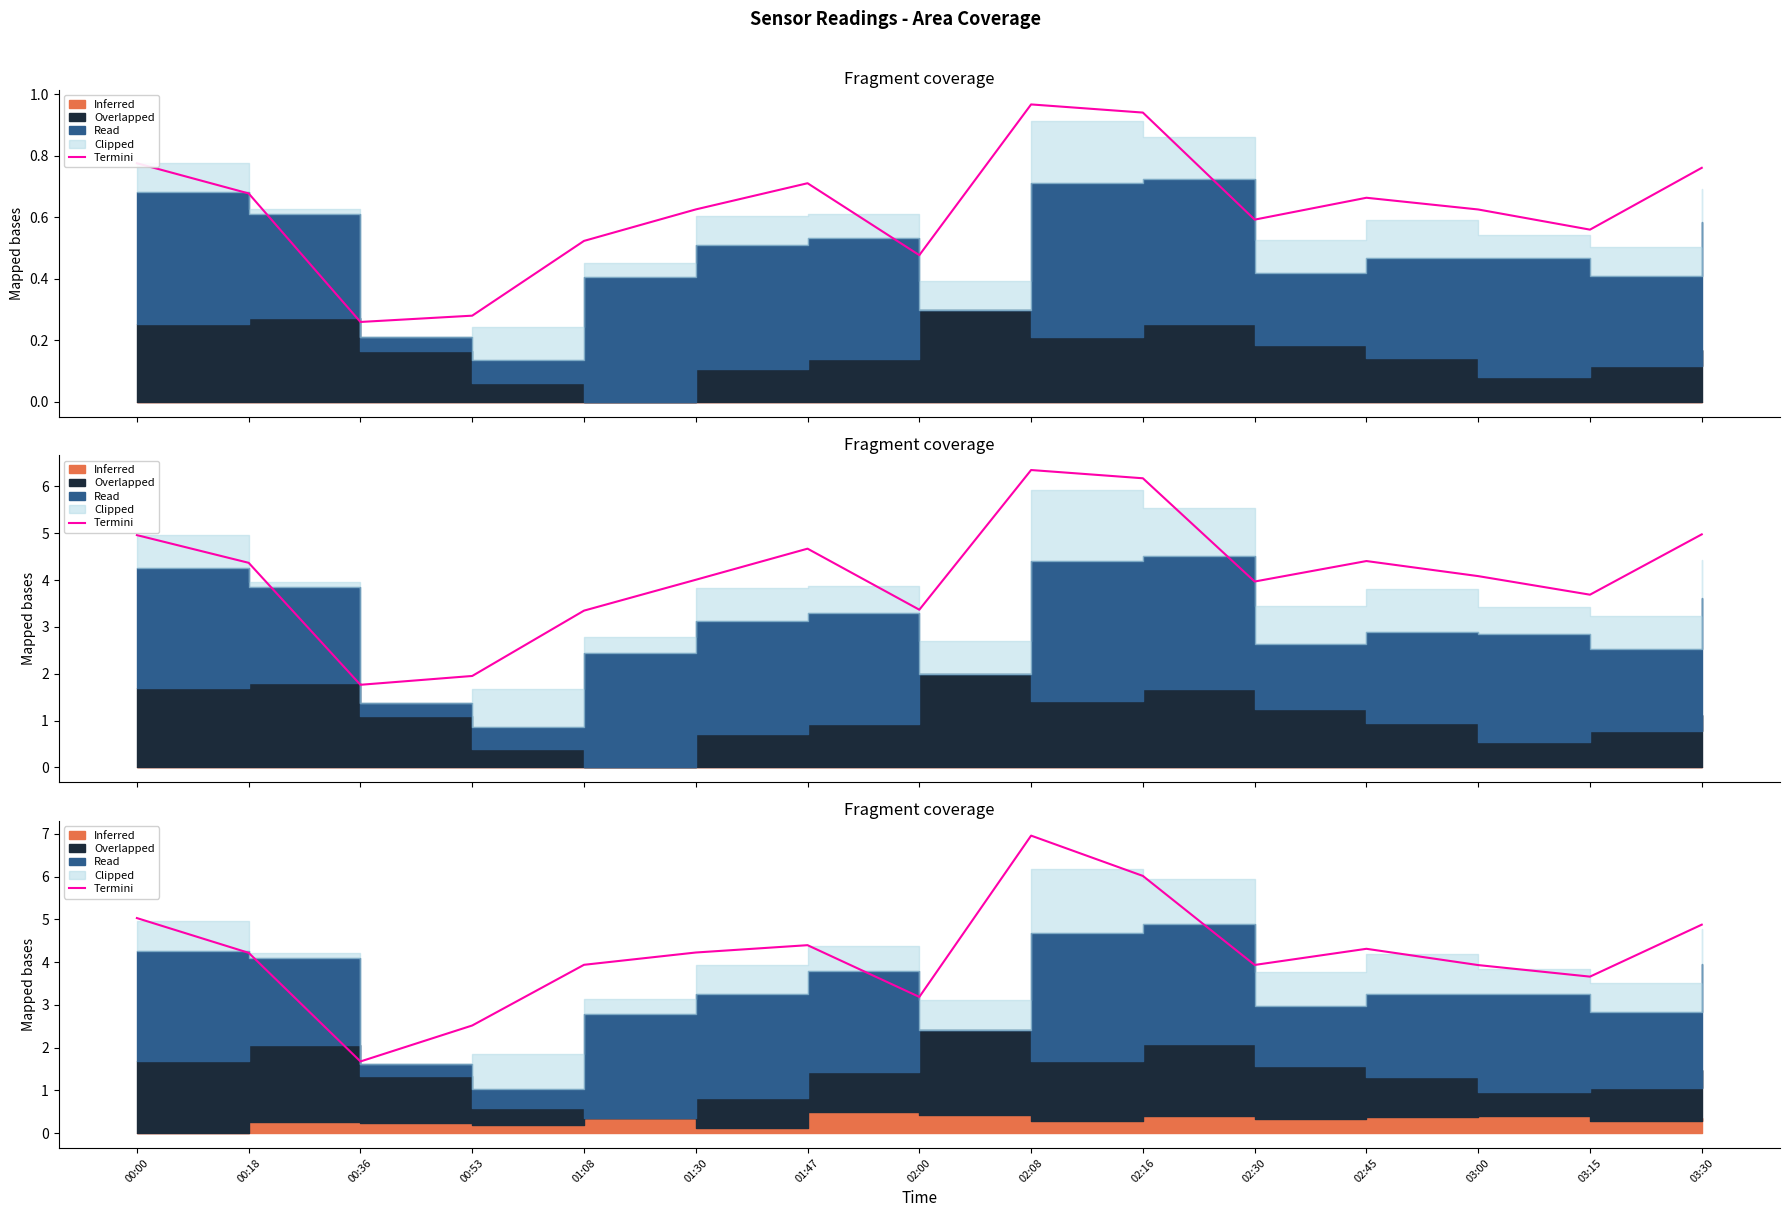

The chart shows a value of 2.5 at 00:53. True or false?

True